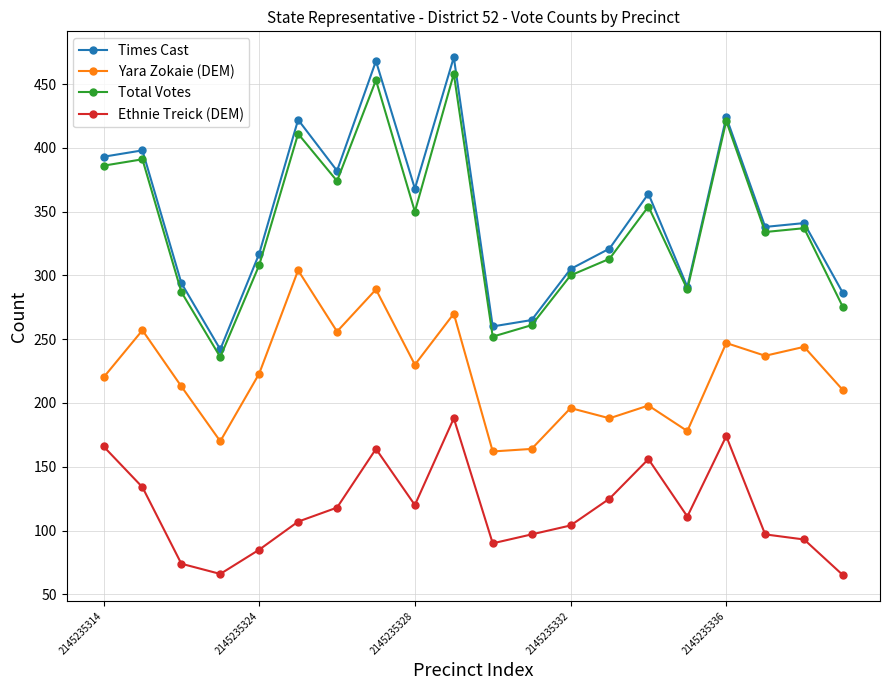

What is the maximum value shown in the chart?

471